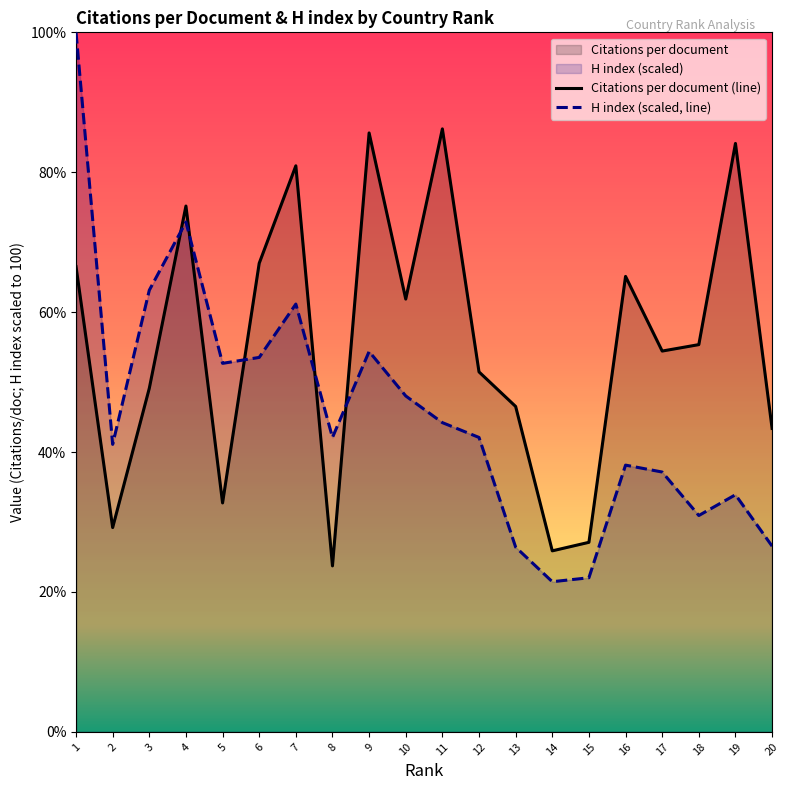

Is it true that Citations per document equals 42.1 at 8?

False